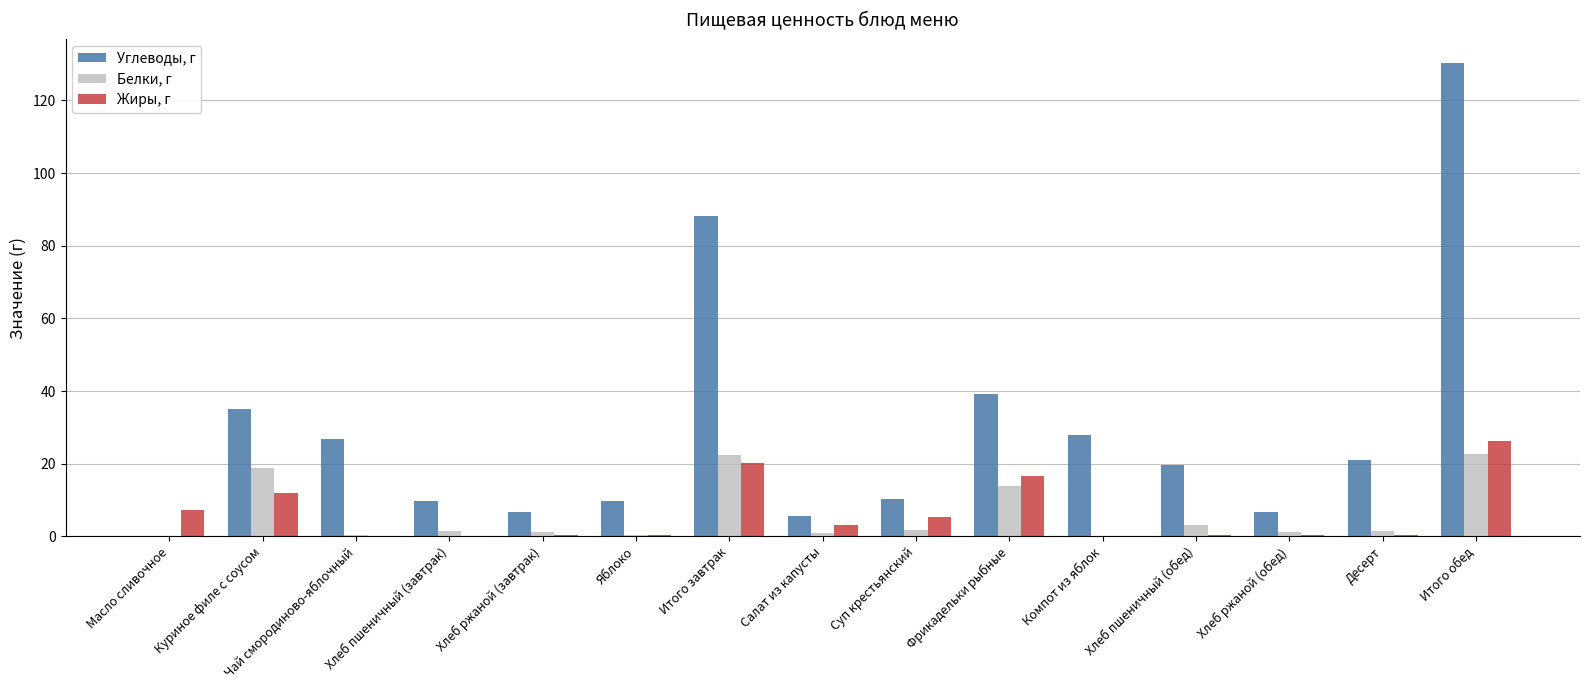

The Жиры, г series shows 7.7 at Итого обед. True or false?

False